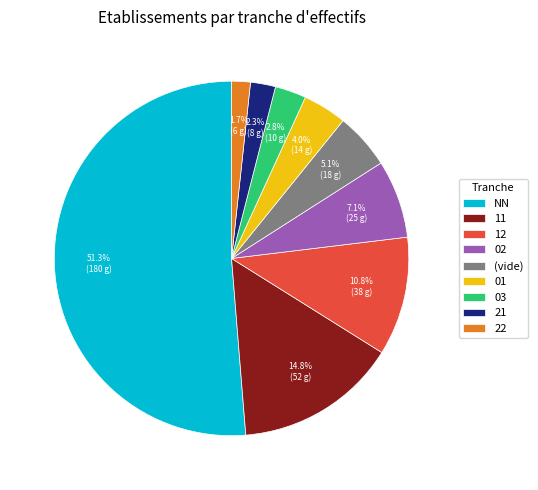

The 03 slice represents 3% of the pie. True or false?

True